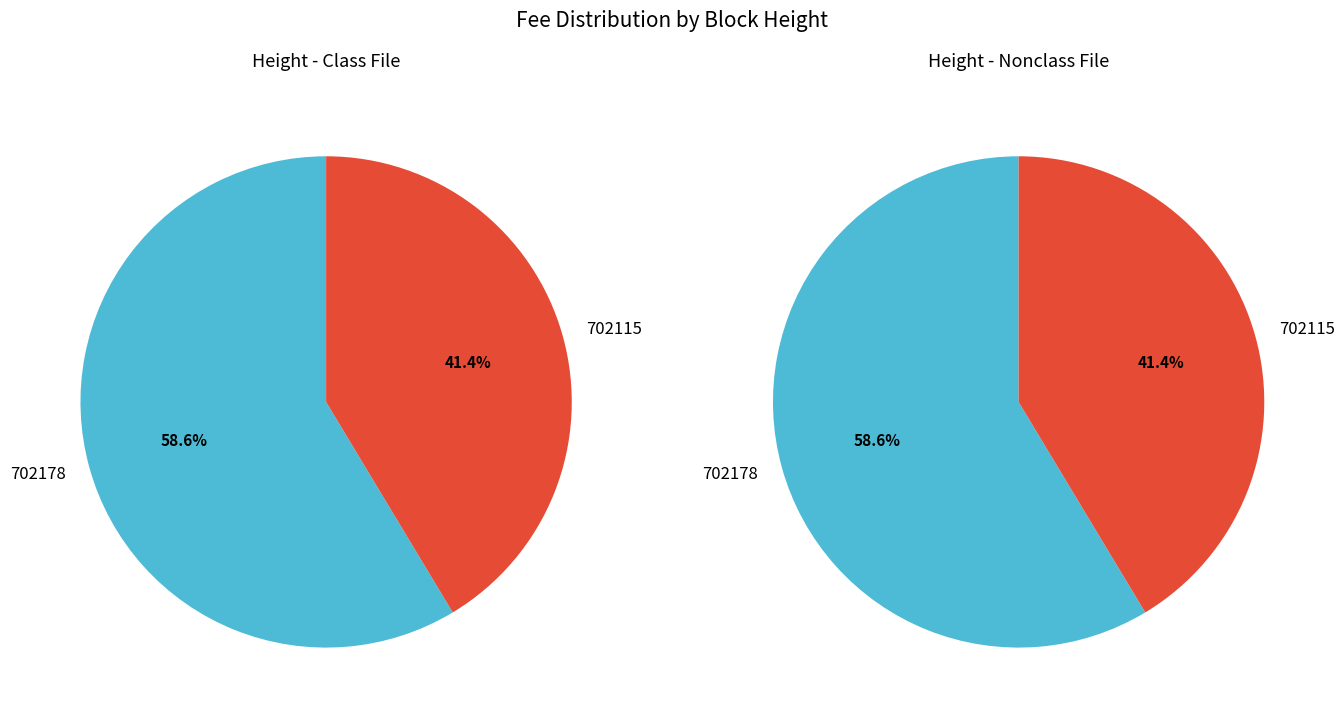

To the nearest percent, what is the combined percentage of 702115 and 702178?

100%